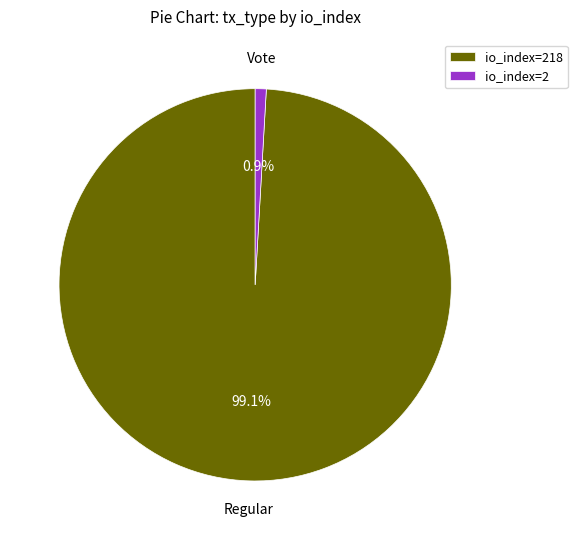

Which has a higher value, io_index=218 or io_index=2?

io_index=218